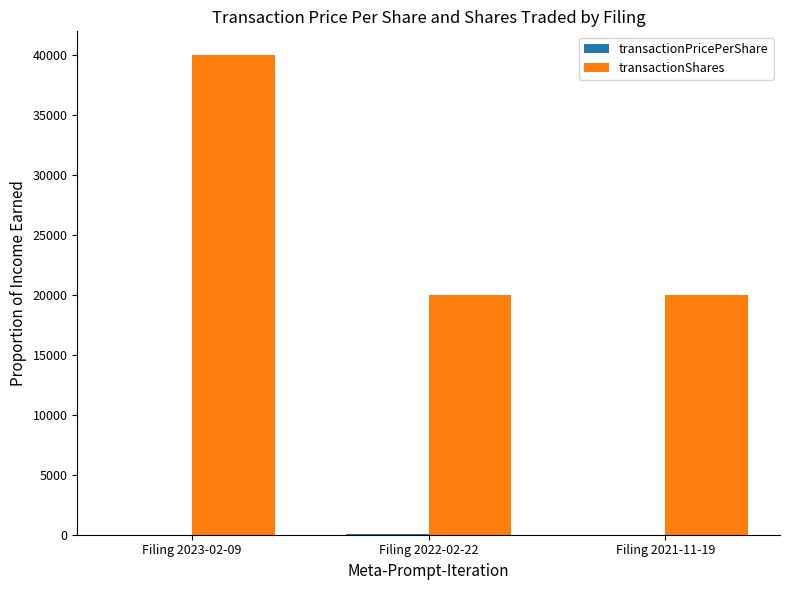

What is the total value across all series at Filing 2023-02-09?

40017.8